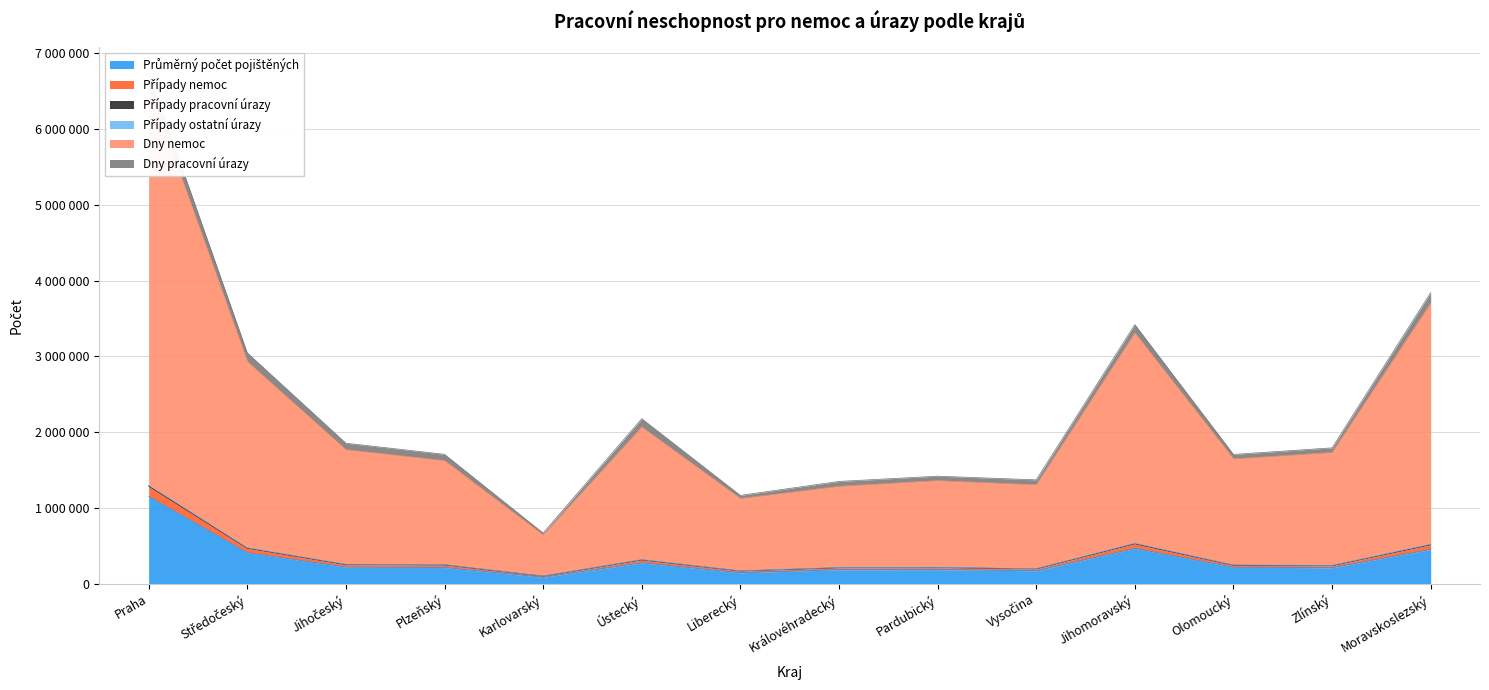

True or false: Průměrný počet pojištěných has a value of 411508 at Středočeský.

True